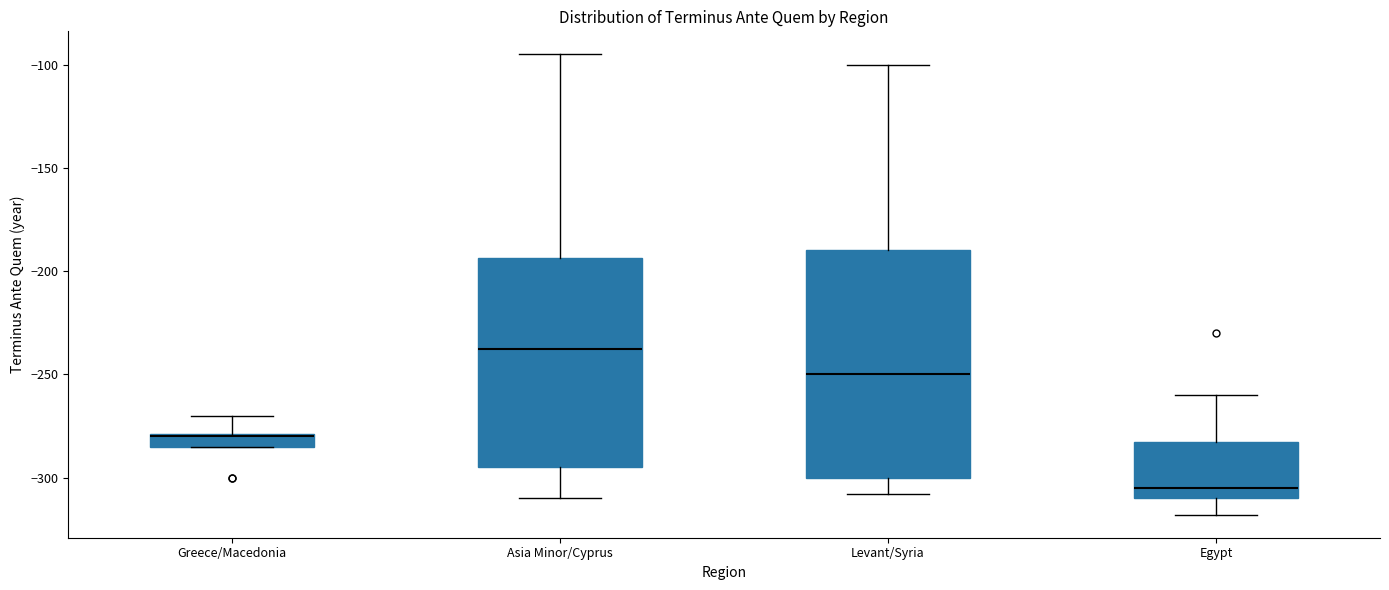

Where does the upper whisker of the box for Greece/Macedonia end on the y-axis? The values are not printed on the chart, so give them approximately, as read against the axis.

-270